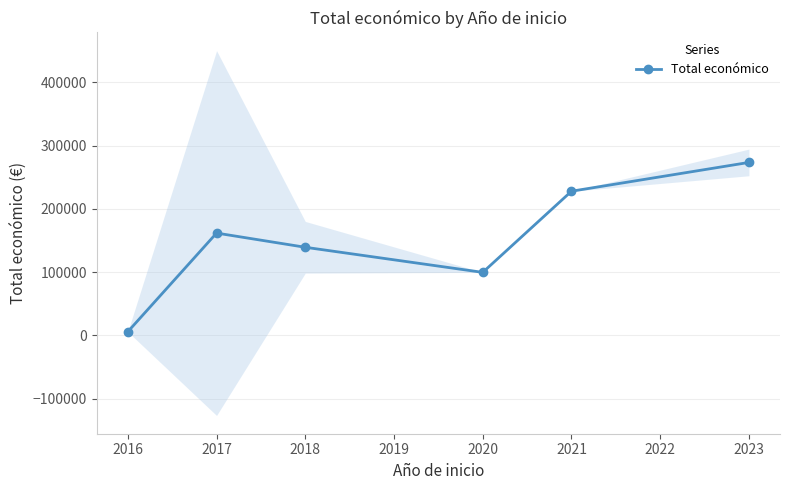

The value of Total económico at 2017 is 212280.7. True or false?

False